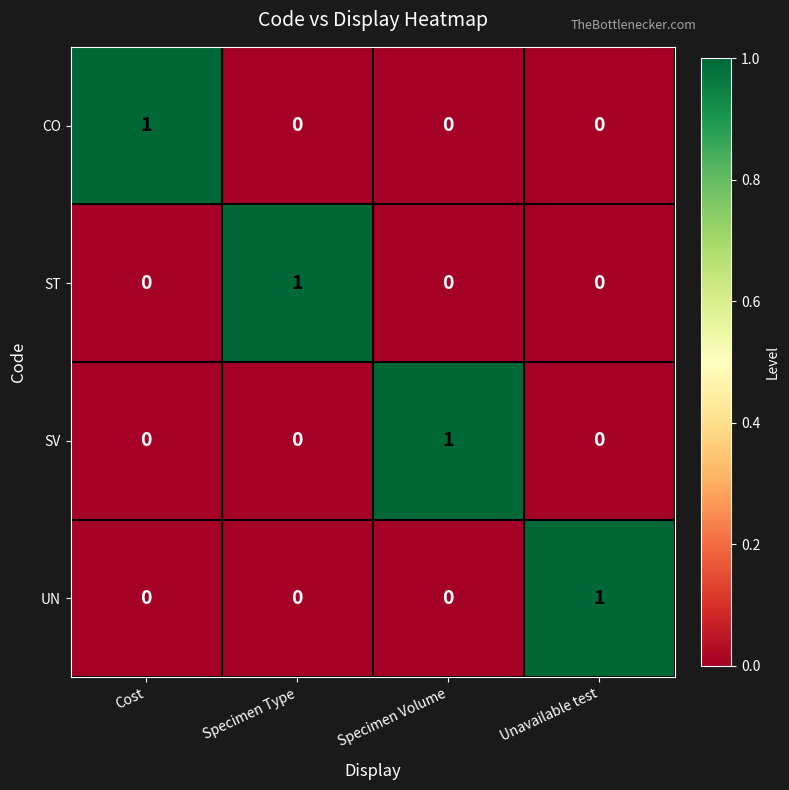

The value of UN at Unavailable test is 0. True or false?

False